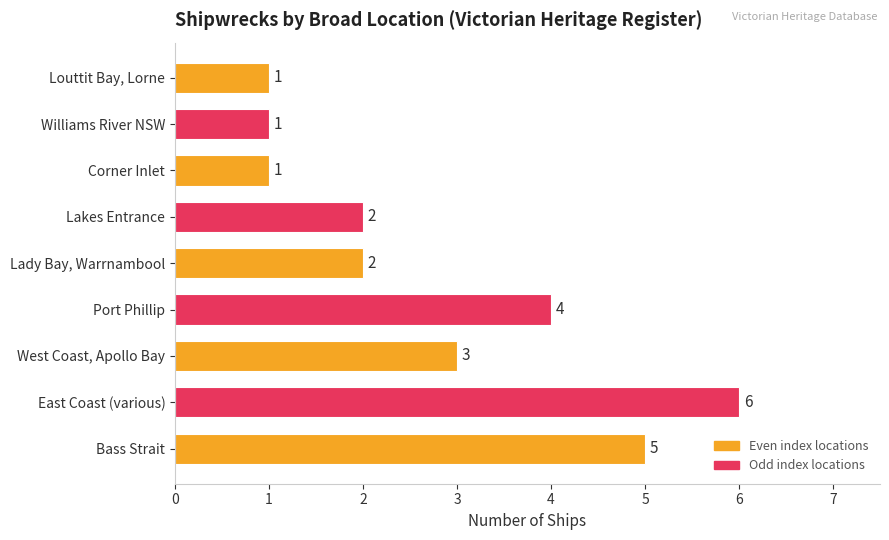

Count the number of data series in this chart.

1